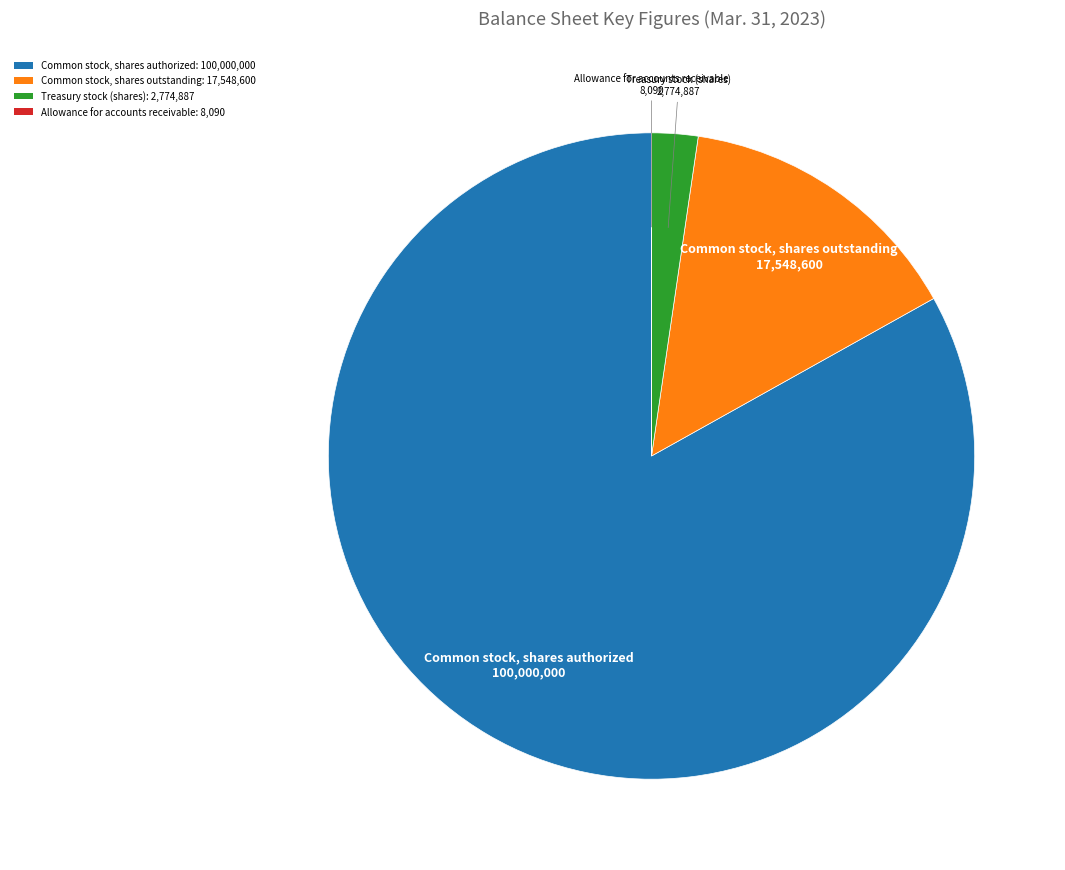

Between Treasury stock (shares): 2,774,887 and Common stock, shares outstanding: 17,548,600, which is larger?

Common stock, shares outstanding: 17,548,600